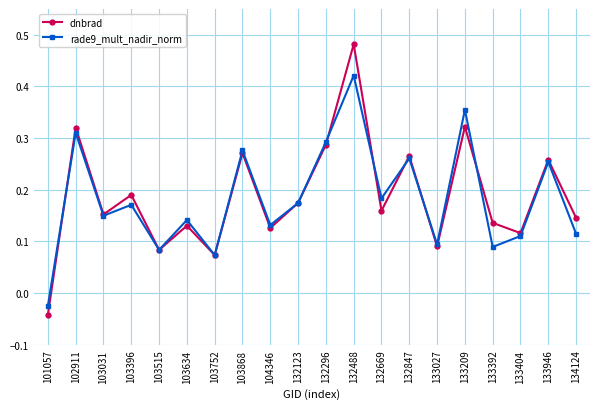

Which series has the largest range (max minus min)?

dnbrad